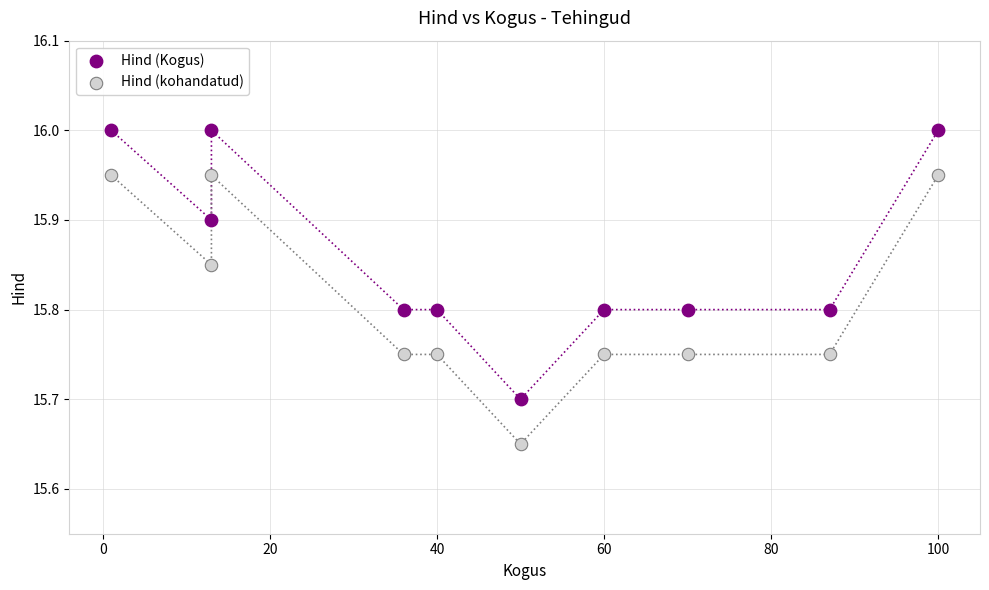

Across all data points, what is the range of X values (max minus min)?

99.0